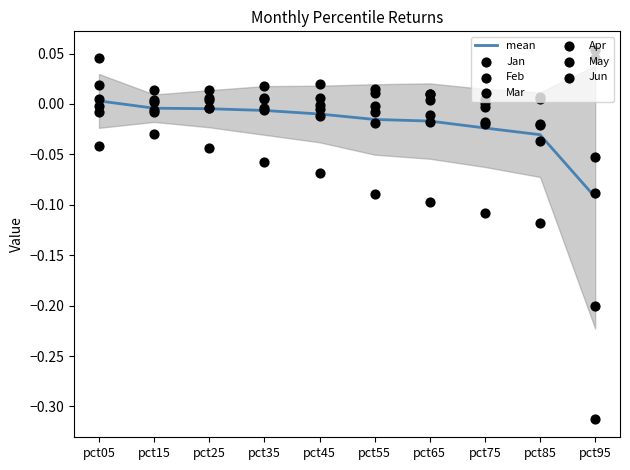

Which series reaches the maximum Y coordinate?

May